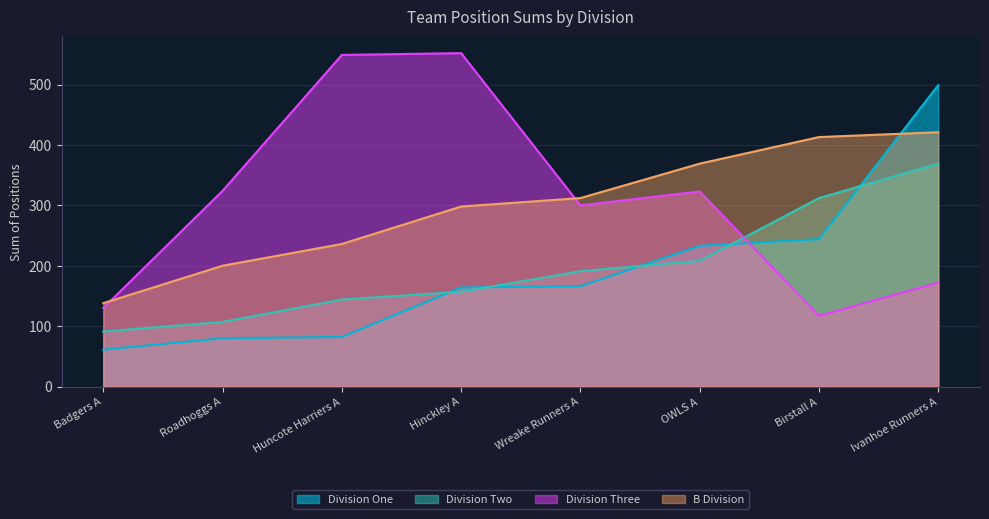

What is the lowest value of the B Division series?

138